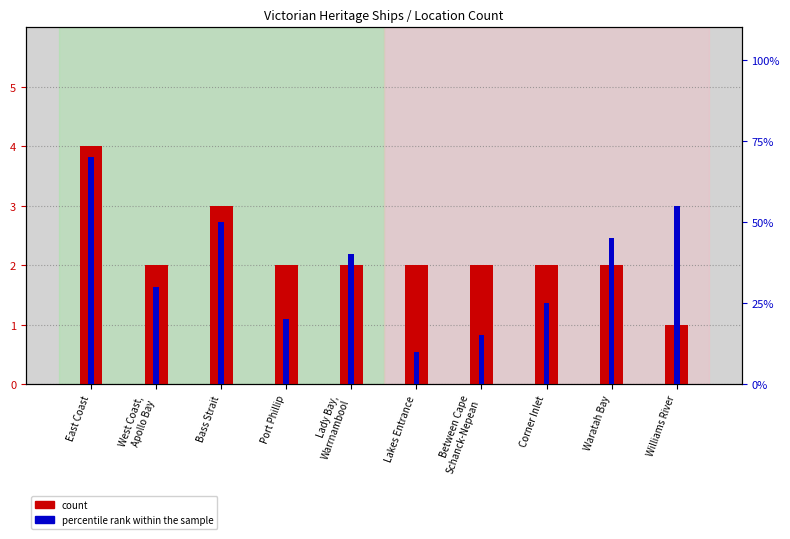

What is the difference between the percentile rank within the sample values at Lakes Entrance and Waratah Bay?

35